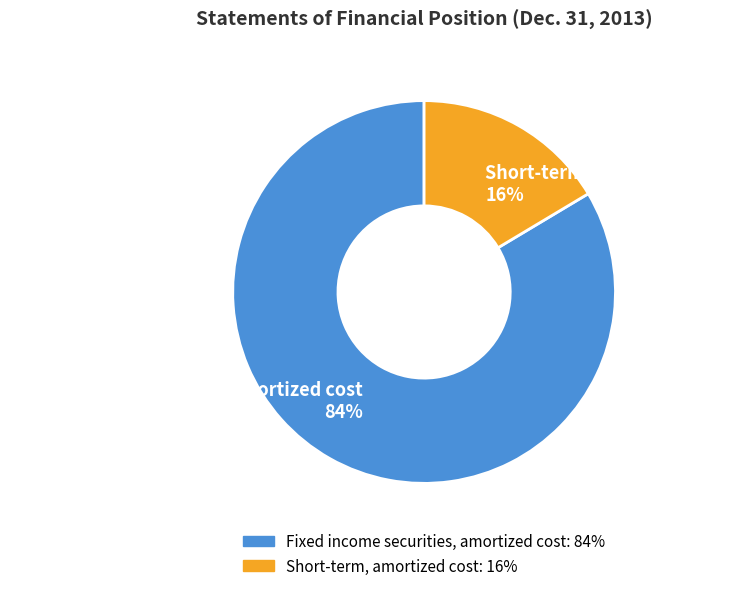

Which slice is the smallest?

Short-term, amortized cost